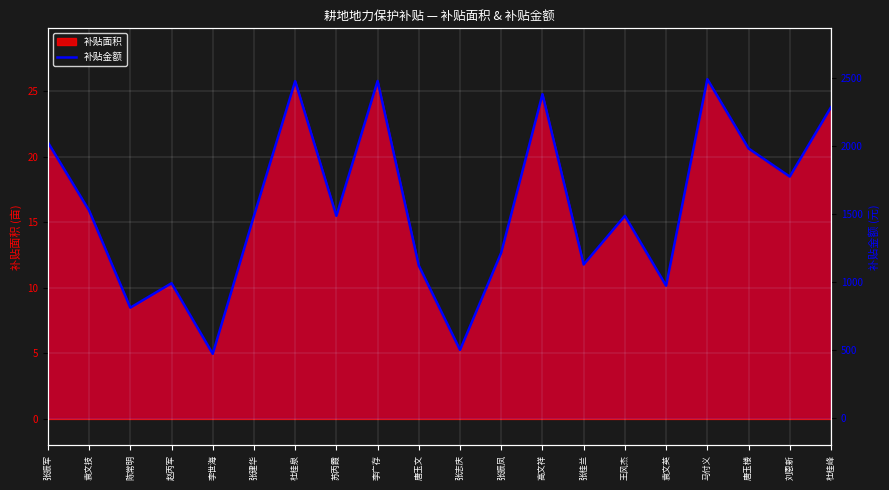

List the labels in order of value, smallest first.

李世海, 张志庆, 陈常明, 袁文英, 赵丙军, 唐玉文, 张桂兰, 张振凤, 张建华, 苏丙霞, 王风杰, 袁文技, 刘恩新, 唐玉楼, 张振军, 杜桂峰, 高文祥, 杜桂泉, 李广存, 马付义